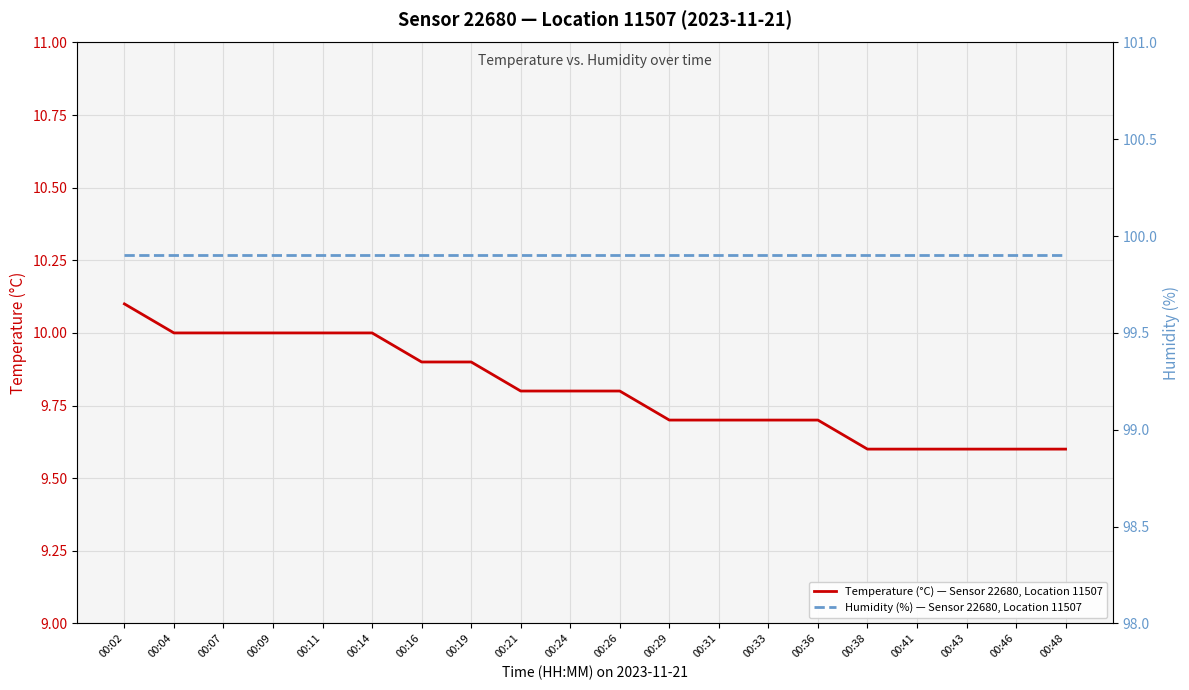

True or false: Humidity (%) — Sensor 22680, Location 11507 and Temperature (°C) — Sensor 22680, Location 11507 cross at least once.

False